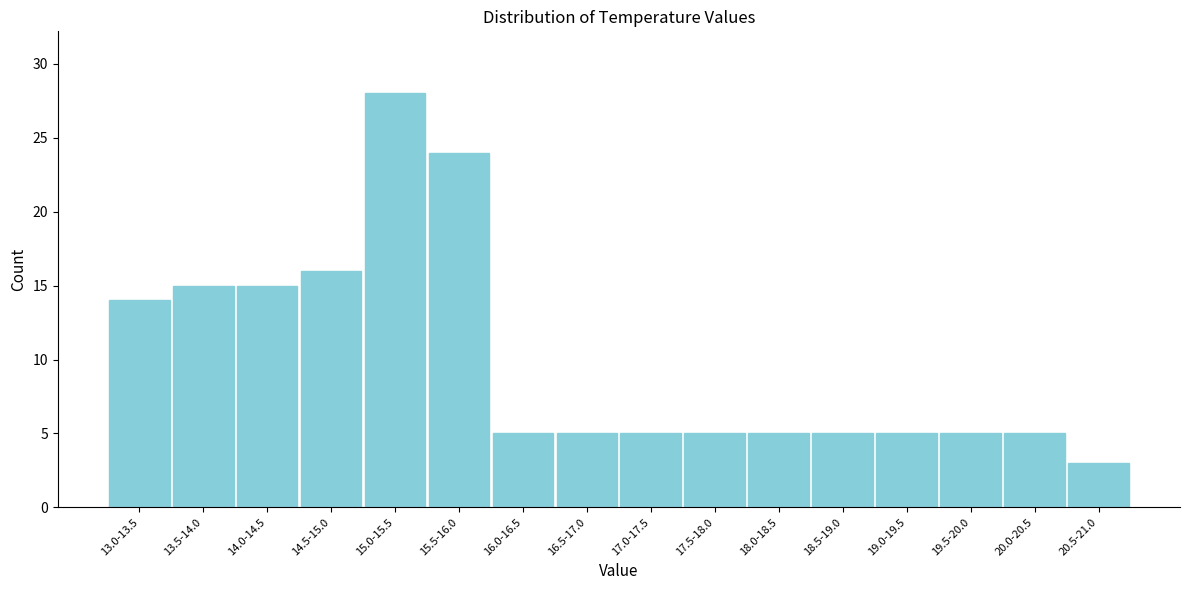

Reading right to left, extract all data points from this chart.

20.5-21.0=3	20.0-20.5=5	19.5-20.0=5	19.0-19.5=5	18.5-19.0=5	18.0-18.5=5	17.5-18.0=5	17.0-17.5=5	16.5-17.0=5	16.0-16.5=5	15.5-16.0=24	15.0-15.5=28	14.5-15.0=16	14.0-14.5=15	13.5-14.0=15	13.0-13.5=14